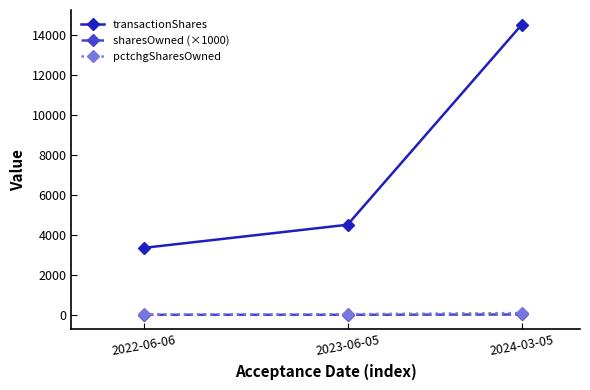

What is the difference between the transactionShares values at 2023-06-05 and 2024-03-05?

9993.0